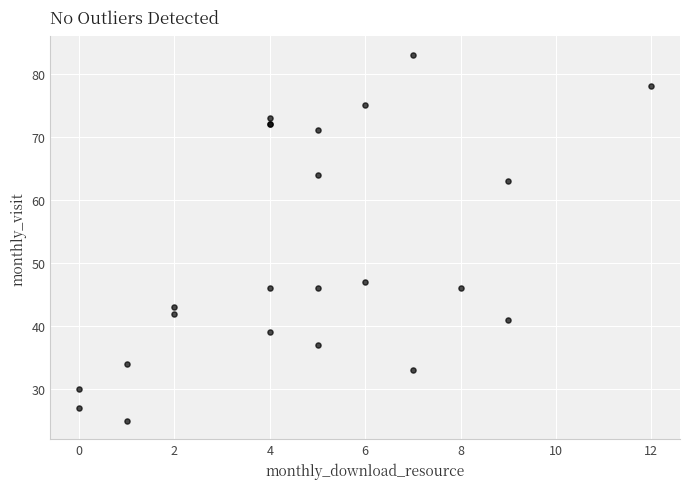

What Y value in the scatter plot is closest to 54?

47